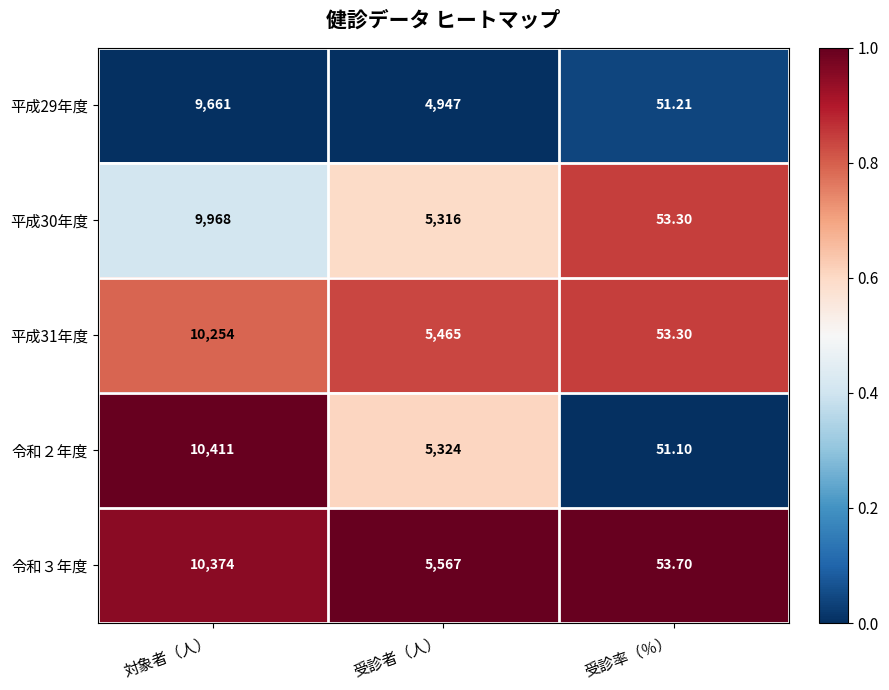

Between 対象者（人） and 受診者（人）, which series saw the biggest shift?

令和２年度